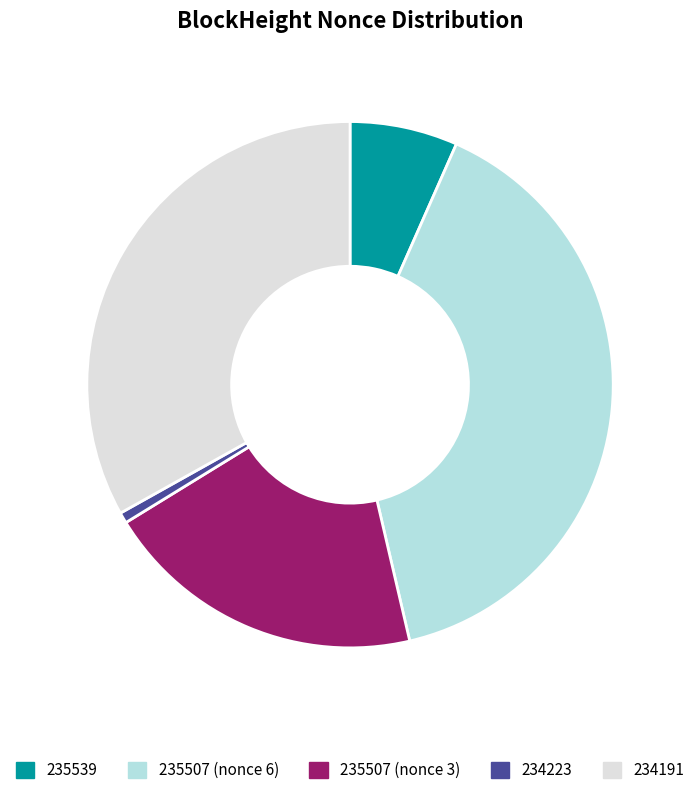

How many segments does this pie chart have?

5